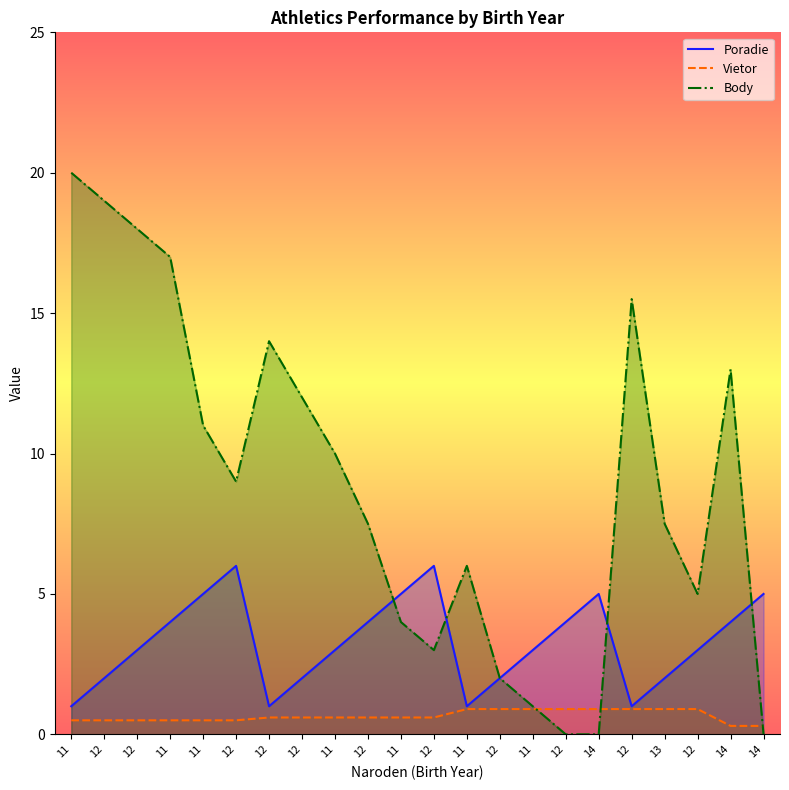

Where is Vietor nearest to the value 0?

14